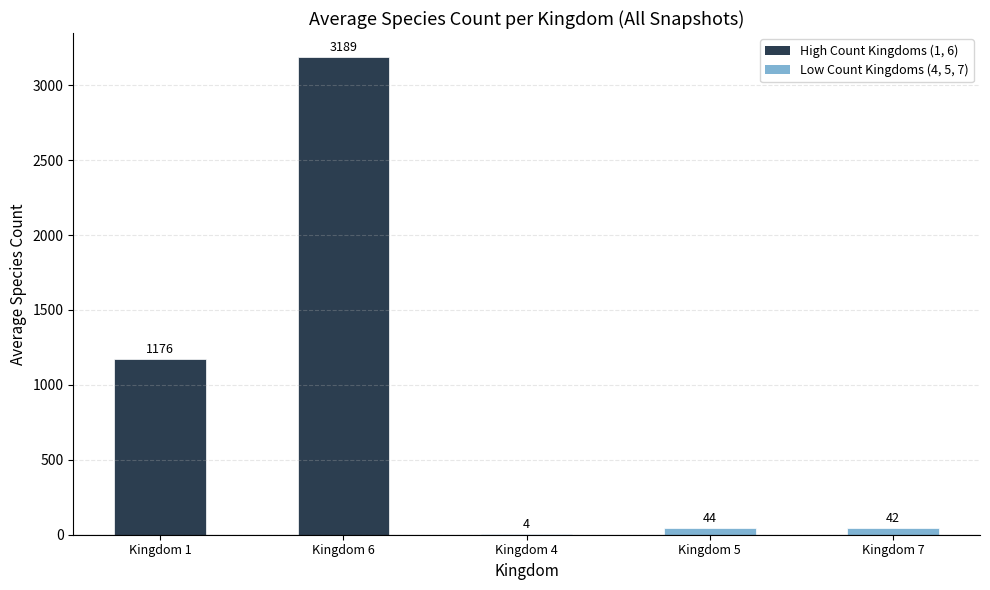

What is the approximate value at Kingdom 7?

42.0